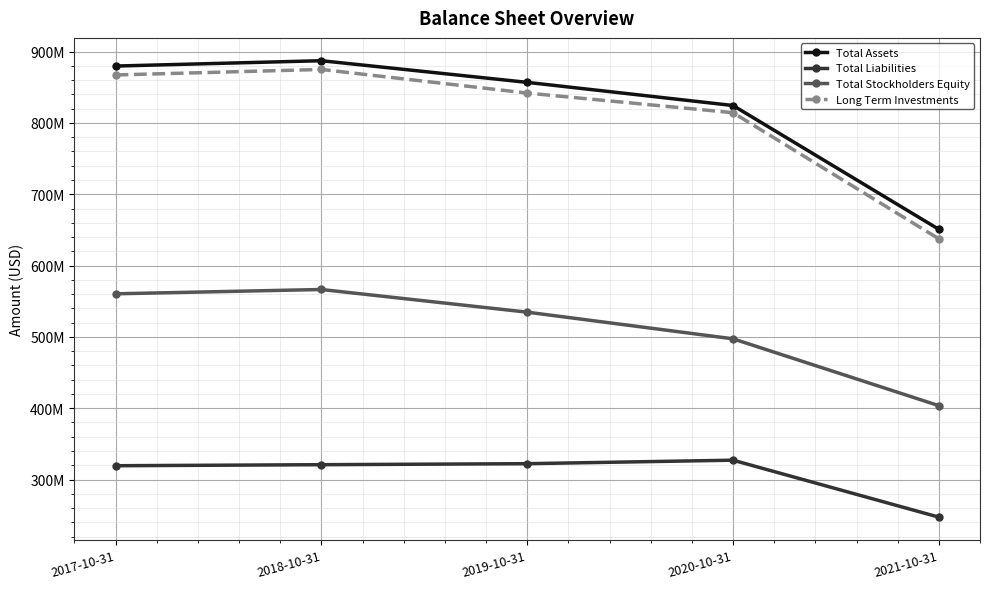

What is the sum of the Total Assets values at 2019-10-31 and 2018-10-31?

1744238531